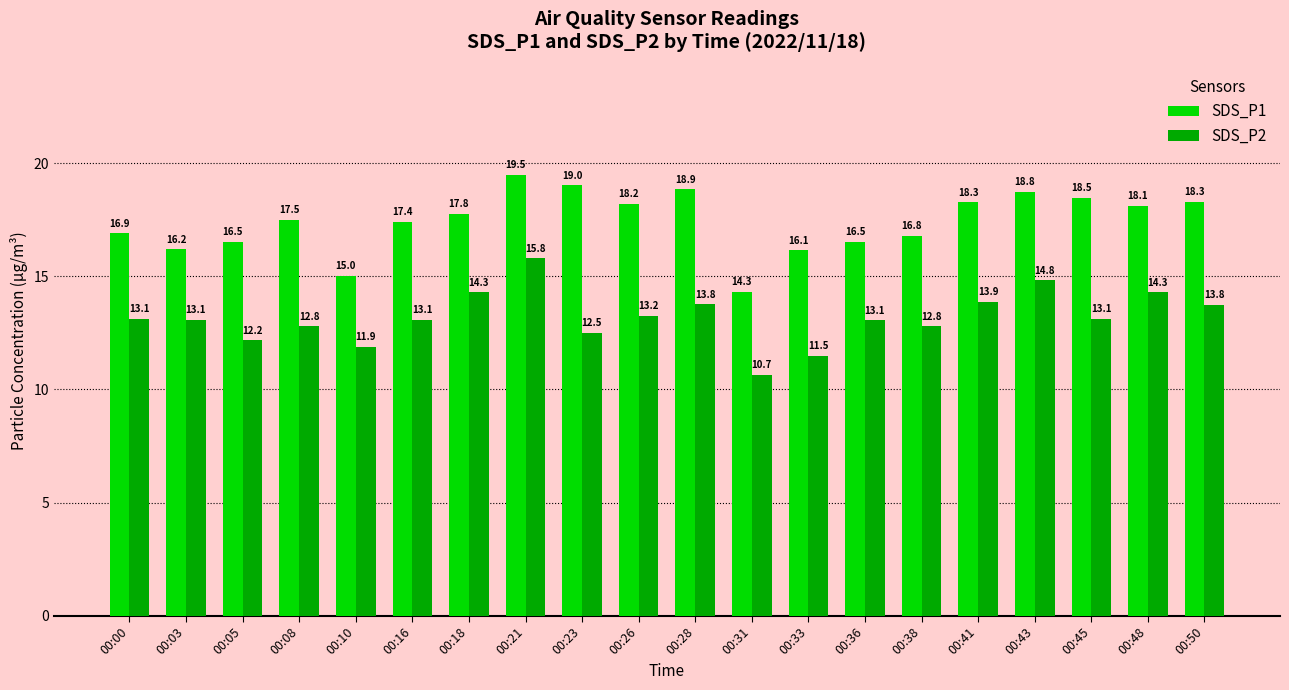

What is the sum of the SDS_P1 values at 00:41 and 00:16?

35.7